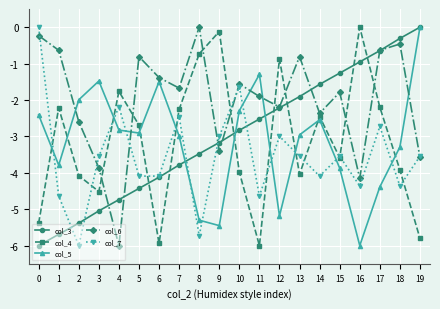

What is the average value of the col_4 series?

-3.1